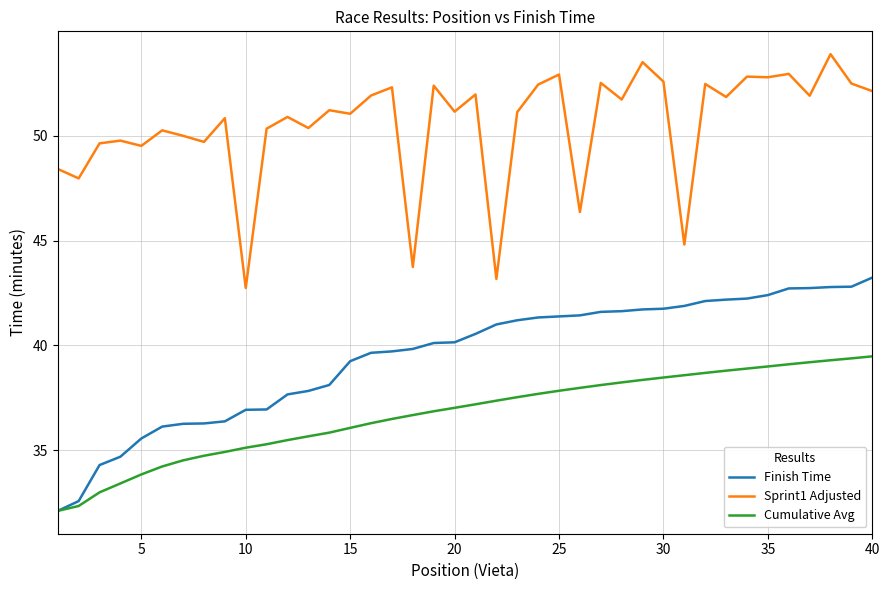

What is the minimum value shown in the chart?

32.1